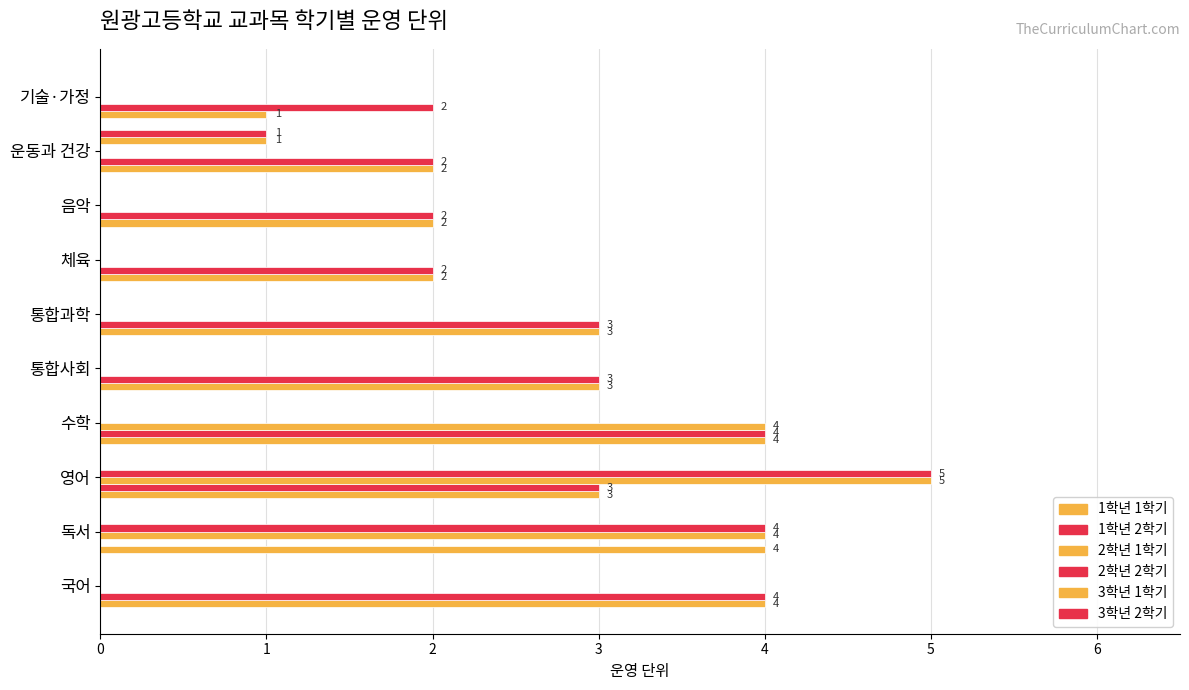

How many categories are shown in the chart?

10